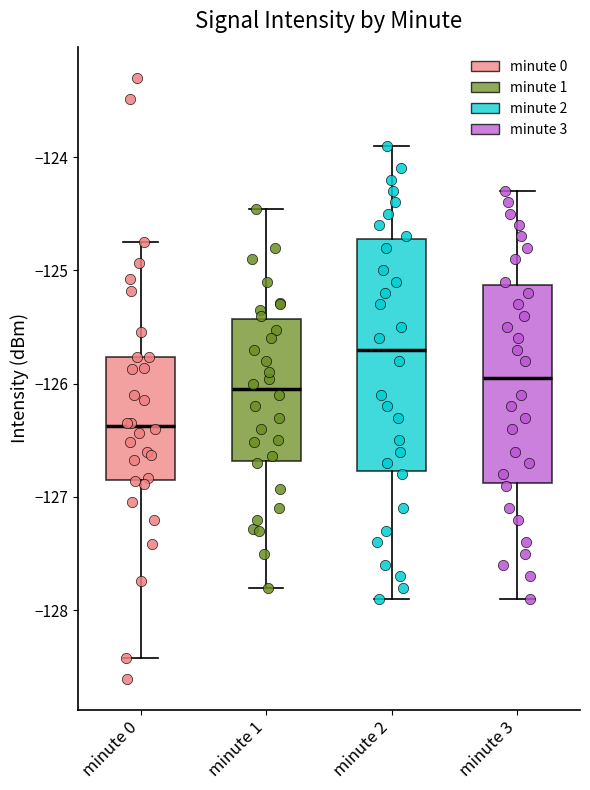

Reading left to right, transcribe this box plot: for each box, give where its median line is, the range the box spans, and where its two whiskers end, as read against the y-axis. The values are not printed on the chart, so give them approximately, as read against the axis.

minute 0: median -126.4, box -126.9 to -125.8, whiskers -128.4 to -124.7
minute 1: median -126.0, box -126.7 to -125.4, whiskers -127.8 to -124.5
minute 2: median -125.7, box -126.8 to -124.7, whiskers -127.9 to -123.9
minute 3: median -125.9, box -126.9 to -125.1, whiskers -127.9 to -124.3